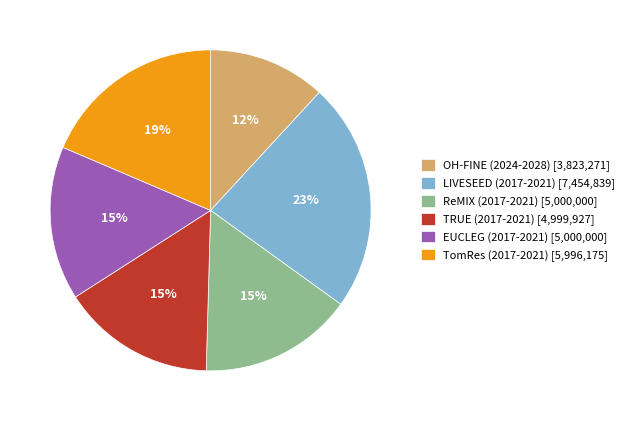

To the nearest percent, what is the difference between the largest and smallest slice percentages?

11%